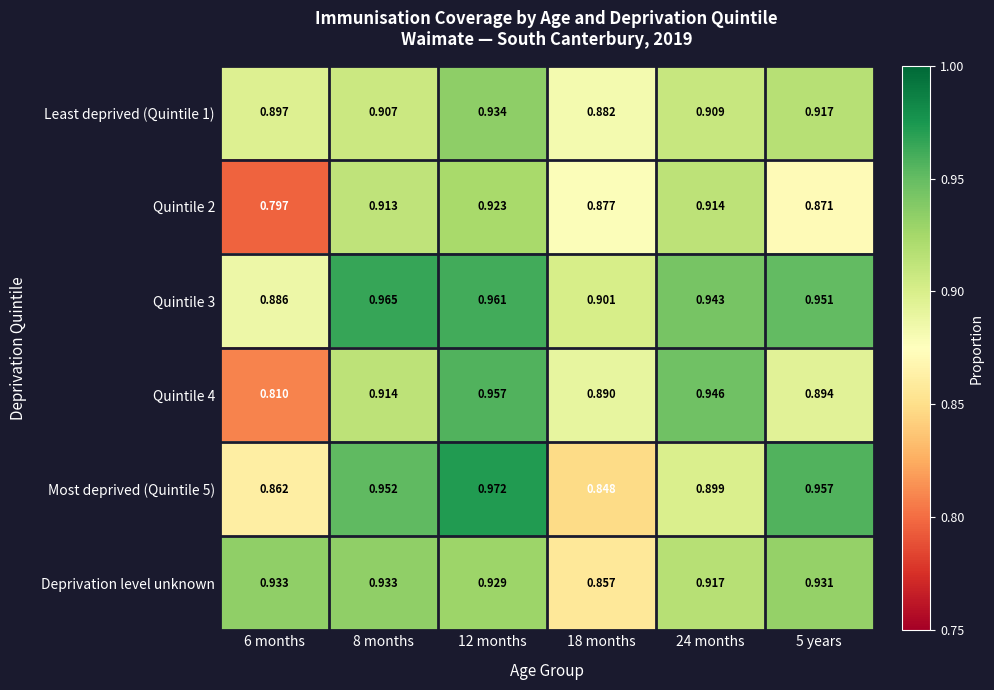

How many distinct data groups are displayed?

6